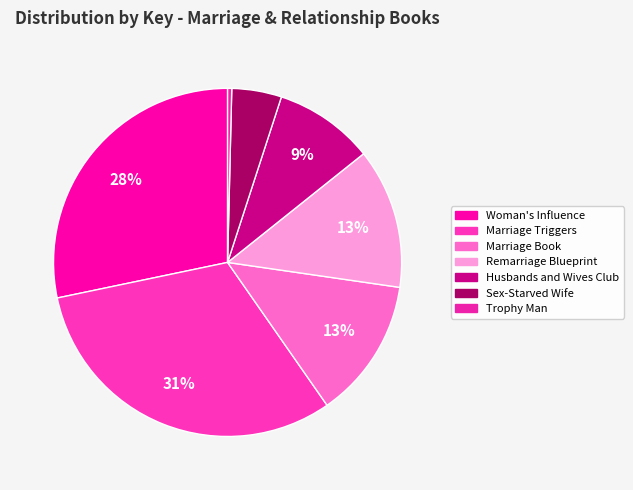

To the nearest percent, what is the difference between the Woman's Influence and Marriage Triggers slice percentages?

3%